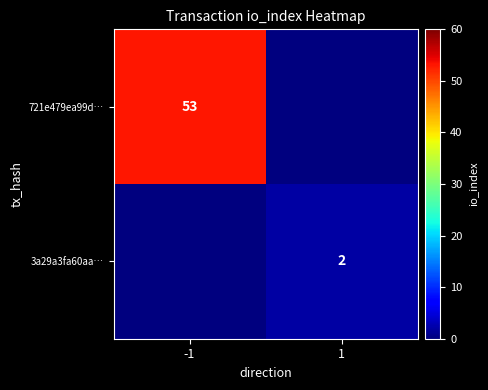

At how many categories does at least one series exceed 10?

1